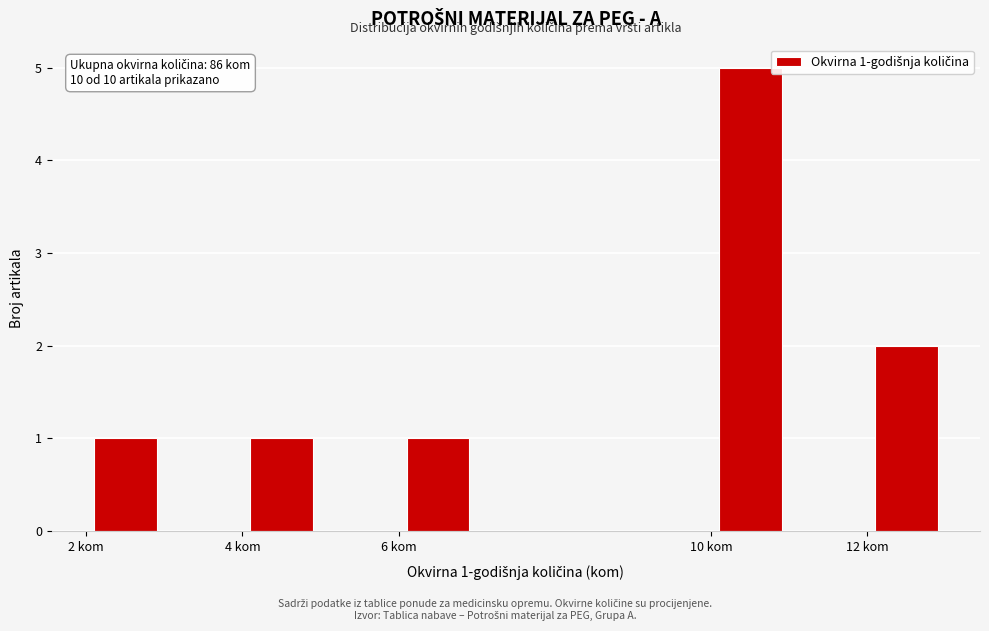

Reading left to right, what are all the values shown in this chart?

2 kom=1	4 kom=1	6 kom=1	10 kom=5	12 kom=2